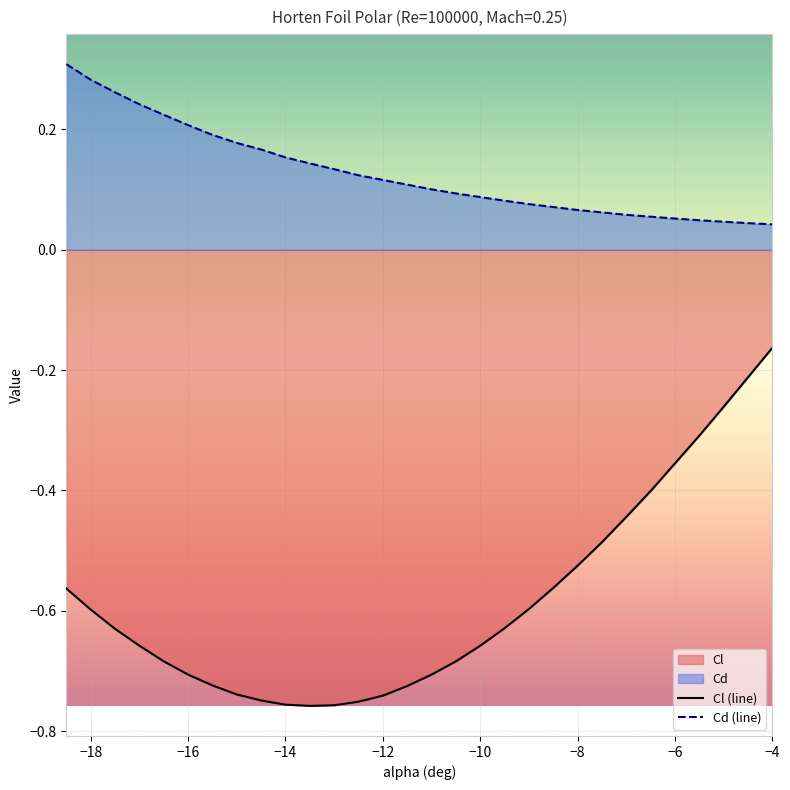

Which series has the largest range (max minus min)?

Cl (line)